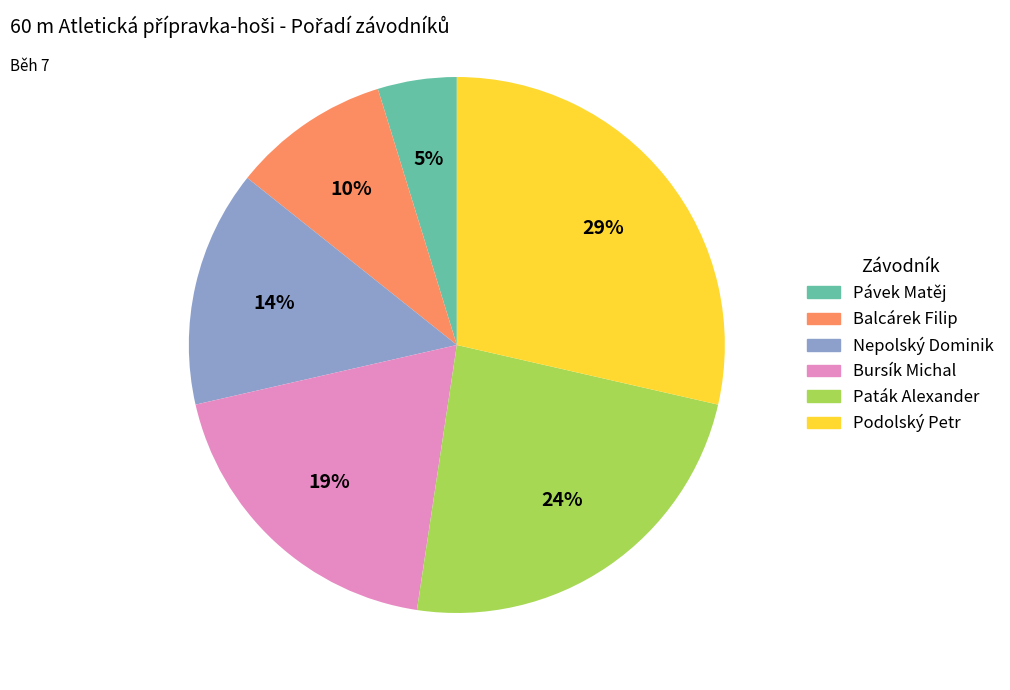

Count the number of slices in the pie.

6